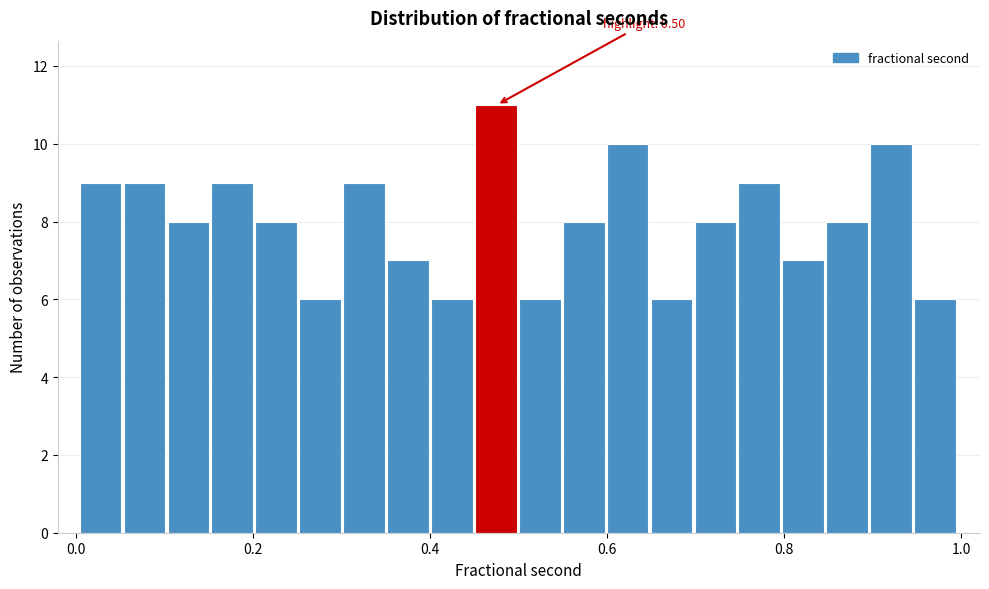

Around what value on the x-axis is the tallest bar? Give the approximate position of its centre, as read against the axis.

0.48